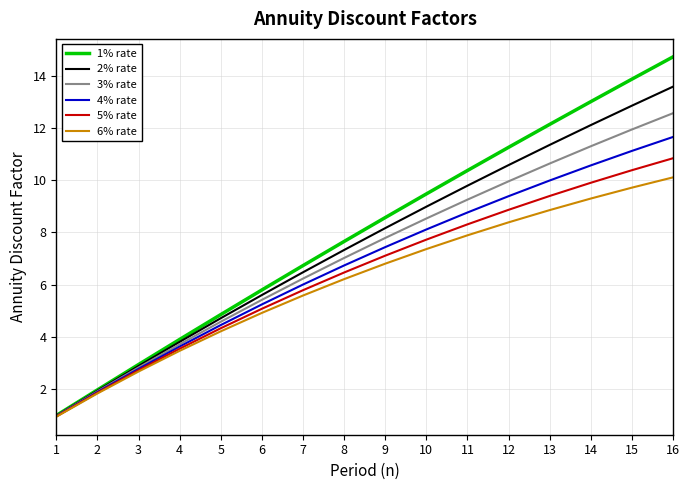

Which category has the lowest value in the 4% rate series?

1